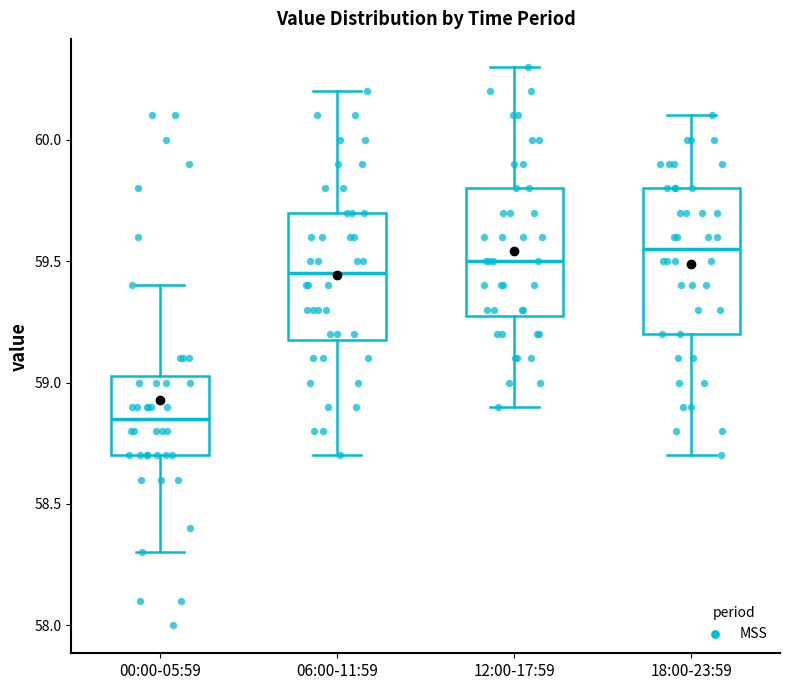

Reading left to right, transcribe this box plot: for each box, give where its median line is, the range the box spans, and where its two whiskers end, as read against the y-axis. The values are not printed on the chart, so give them approximately, as read against the axis.

00:00-05:59: median 58.85, box 58.70 to 59.05, whiskers 58.30 to 59.40
06:00-11:59: median 59.45, box 59.20 to 59.70, whiskers 58.70 to 60.20
12:00-17:59: median 59.50, box 59.30 to 59.80, whiskers 58.90 to 60.30
18:00-23:59: median 59.55, box 59.20 to 59.80, whiskers 58.70 to 60.10